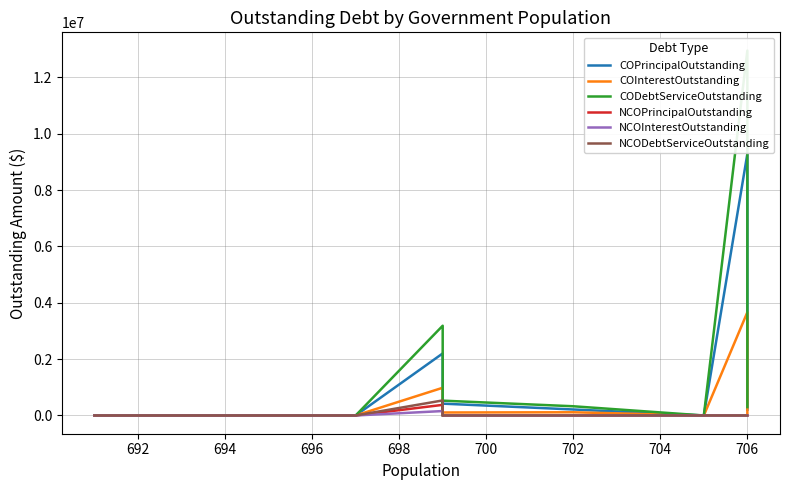

True or false: COPrincipalOutstanding has more than 1 points higher than both neighbors.

True